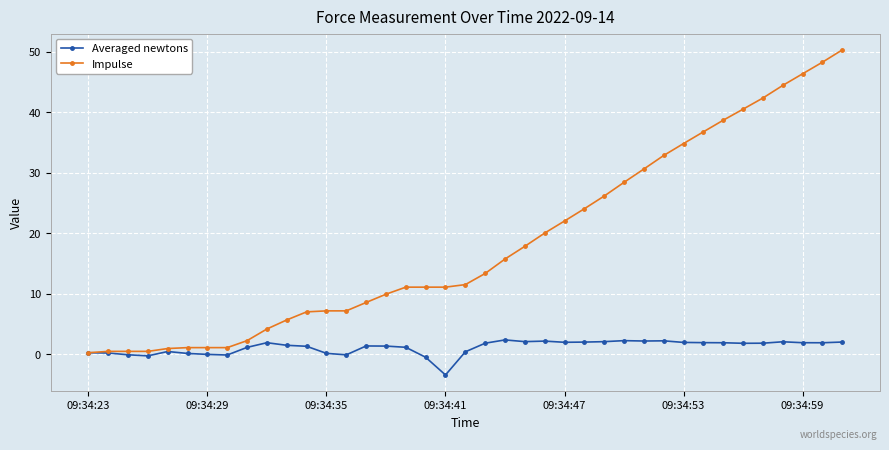

True or false: Averaged newtons has more than 2 interior local peaks.

True